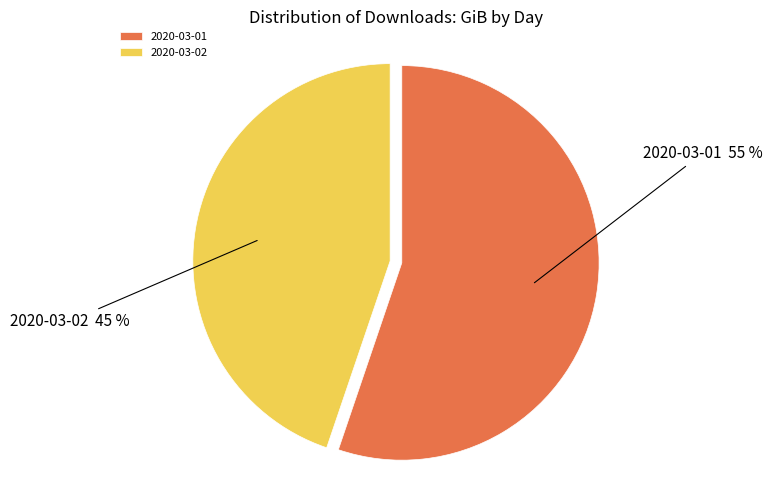

How many slices are in this pie chart?

2